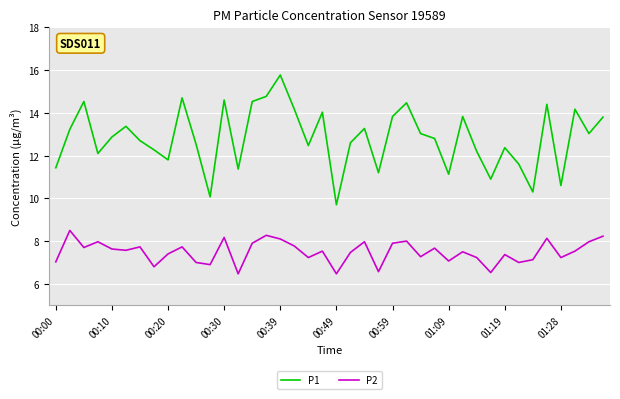

True or false: P2 and P1 intersect in this chart.

False